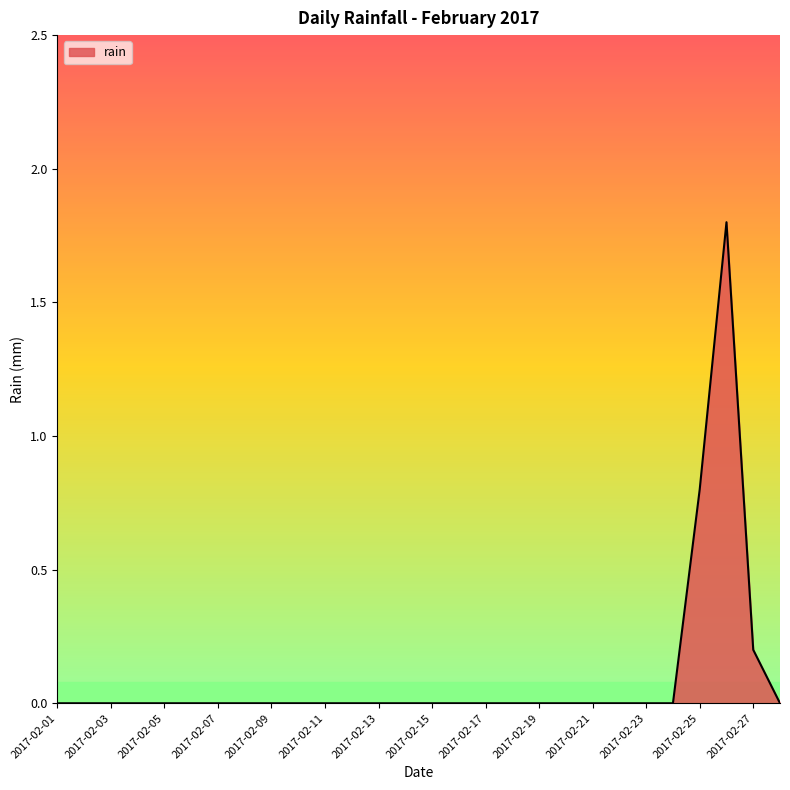

What is the greatest value displayed?

1.8